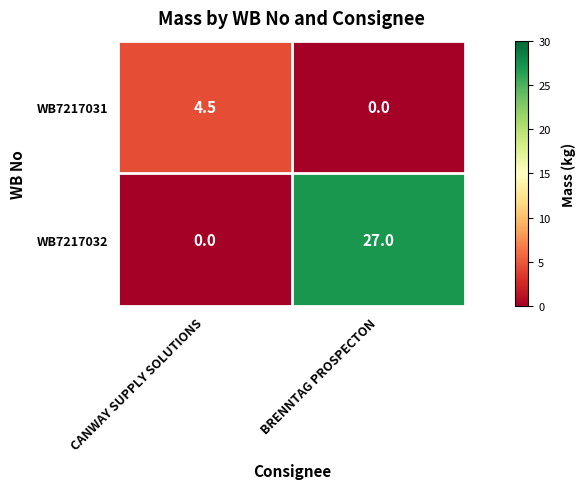

Reading left to right, what are all the values shown in this chart?

WB7217031: 4.5	0.0
WB7217032: 0.0	27.0